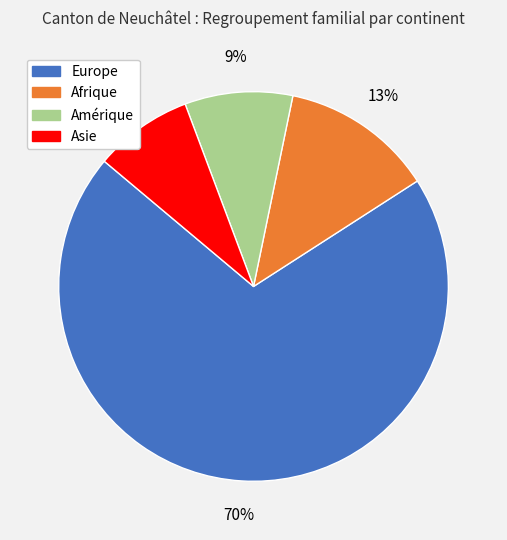

How many slices are in this pie chart?

4